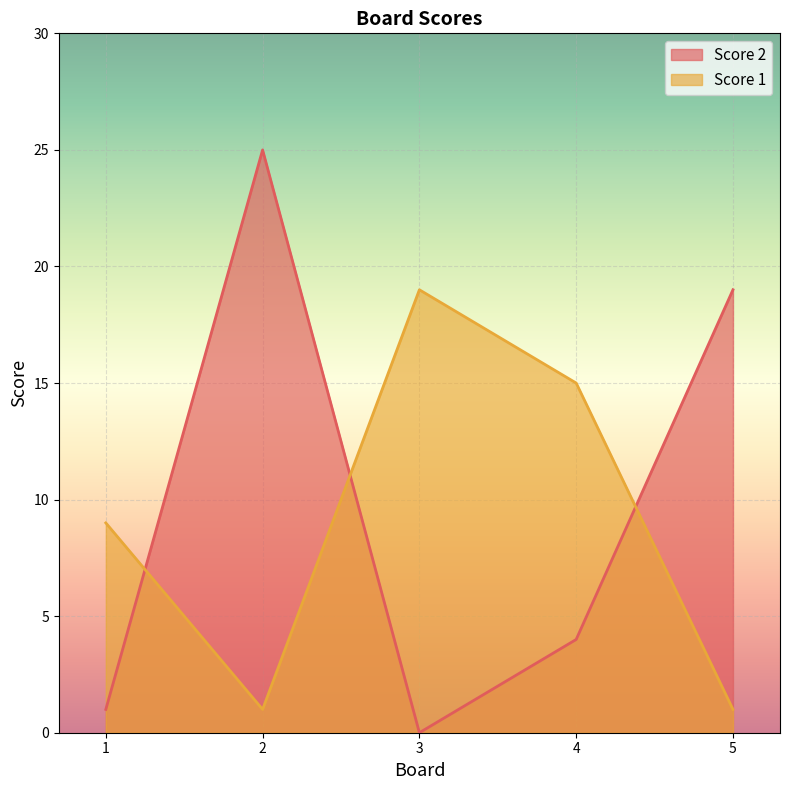

Count the Score 1 values in the range 1 to 15.

4